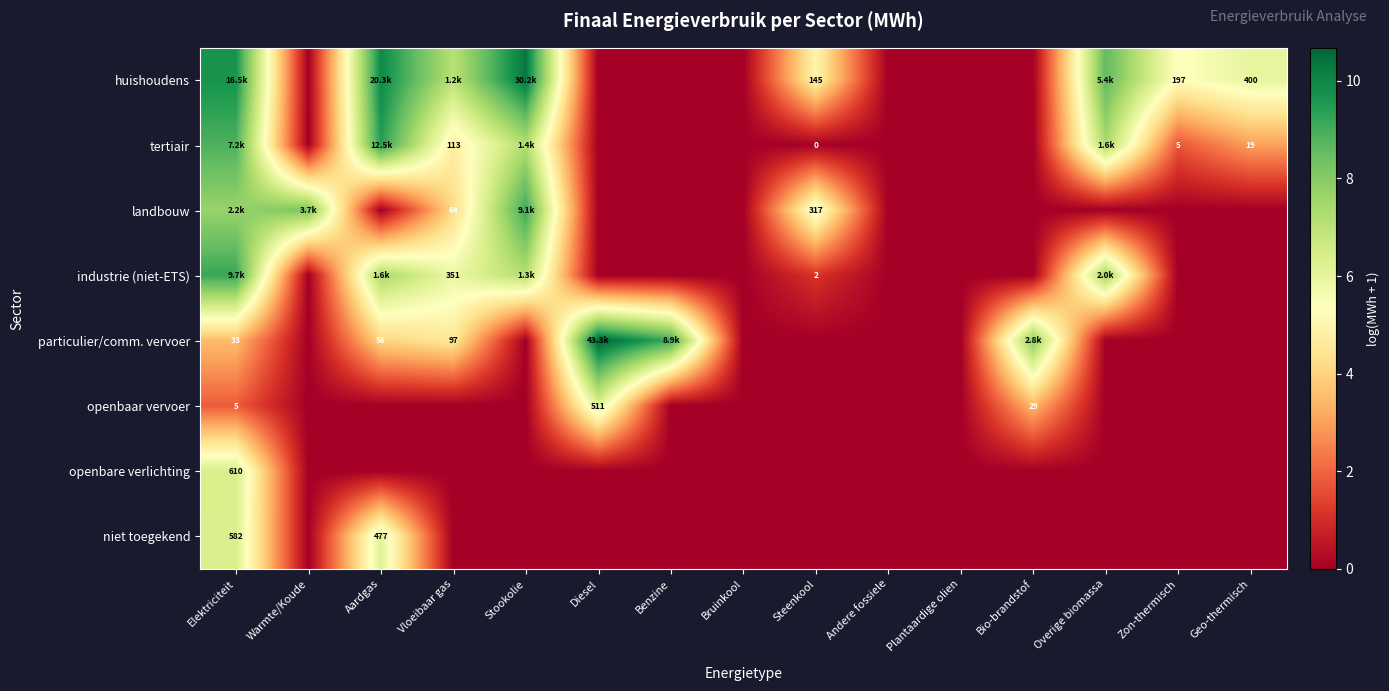

At which category is the sum across all series the highest?

Elektriciteit